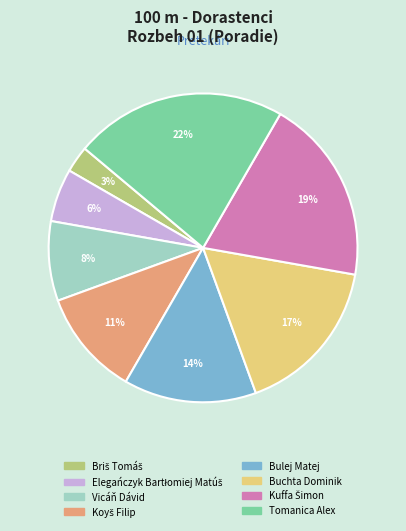

Is there a majority slice in this chart?

No